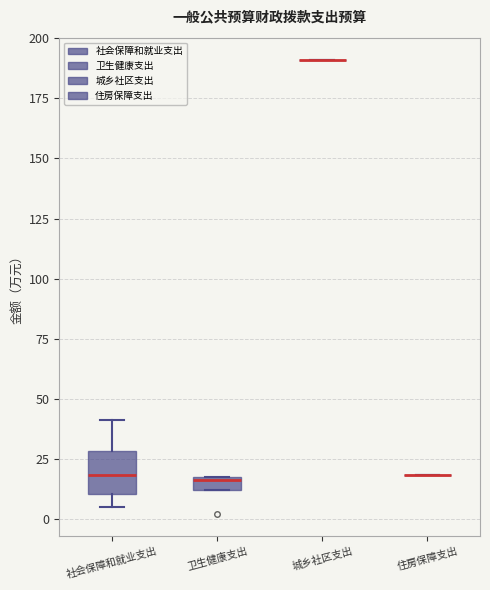

Where is the lower edge of the box for 社会保障和就业支出 on the y-axis? The values are not printed on the chart, so give them approximately, as read against the axis.

10